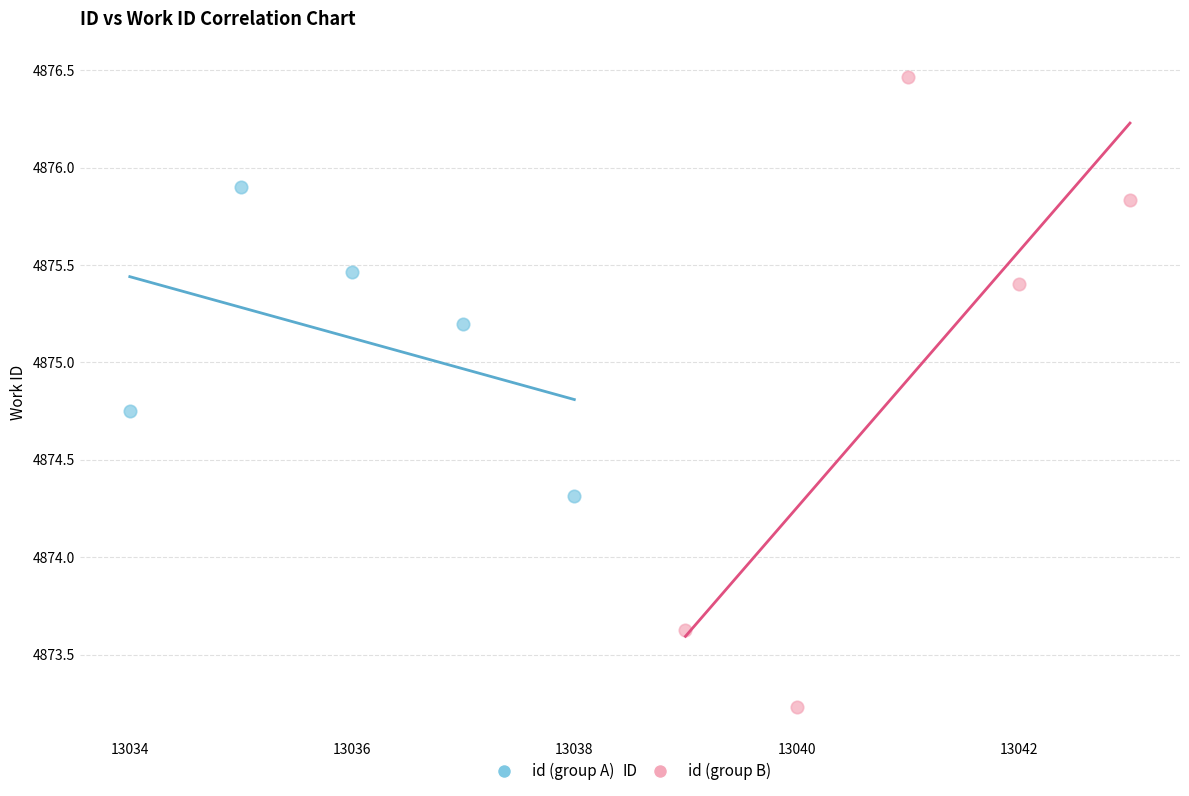

Which series reaches the minimum Y coordinate?

id (group B)